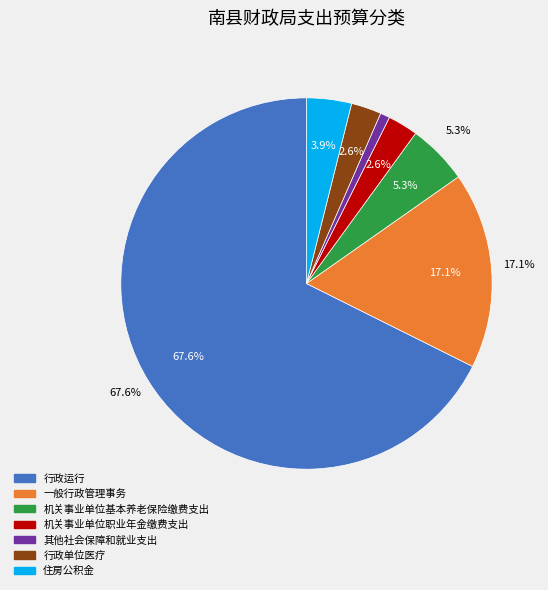

What percentage is the 行政运行 slice, to the nearest percent?

68%